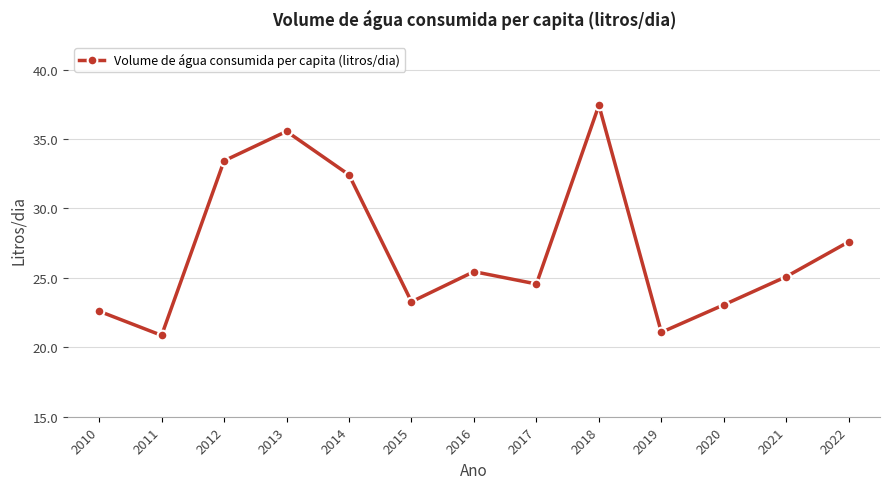

True or false: the data shows 12.0 at 2017.

False